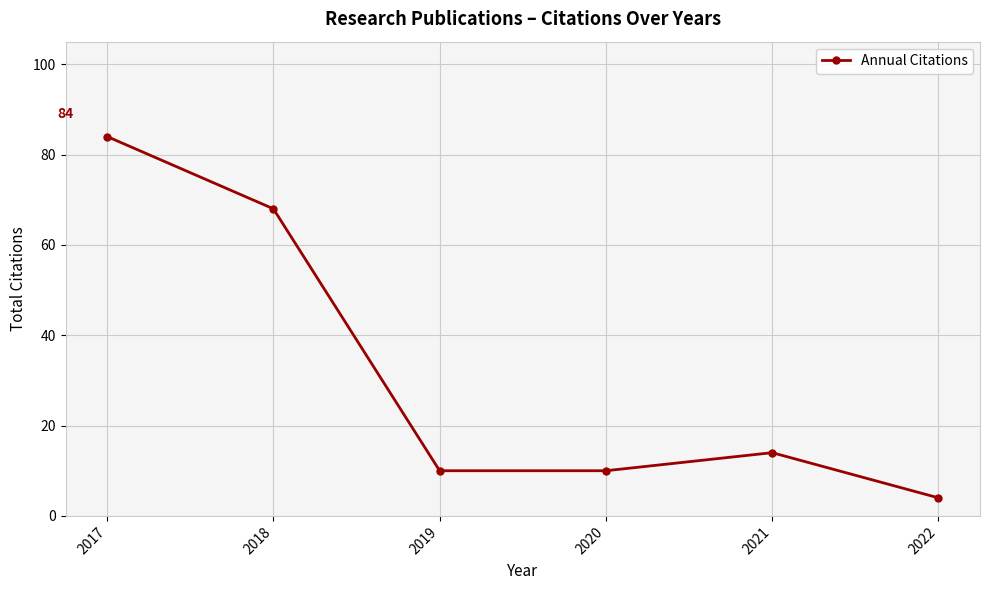

How many distinct data groups are displayed?

1